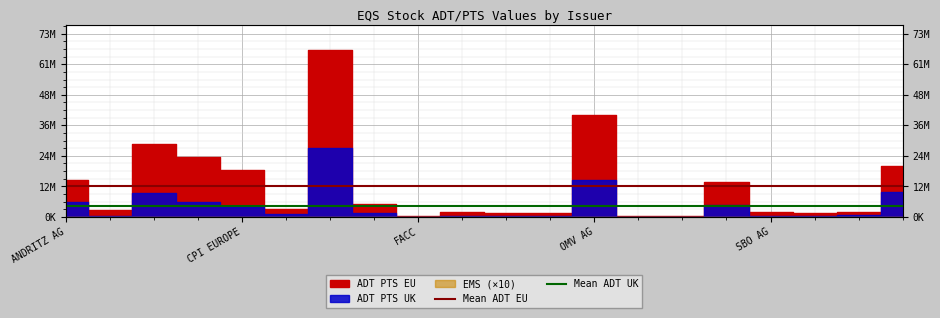

Is it true that Mean ADT UK equals 4440001.5 at 19?

True